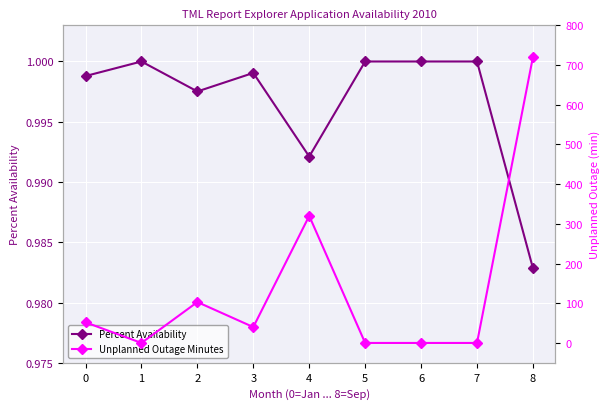

Is the value of Percent Availability at 6 greater than the value of Unplanned Outage Minutes at 0?

No